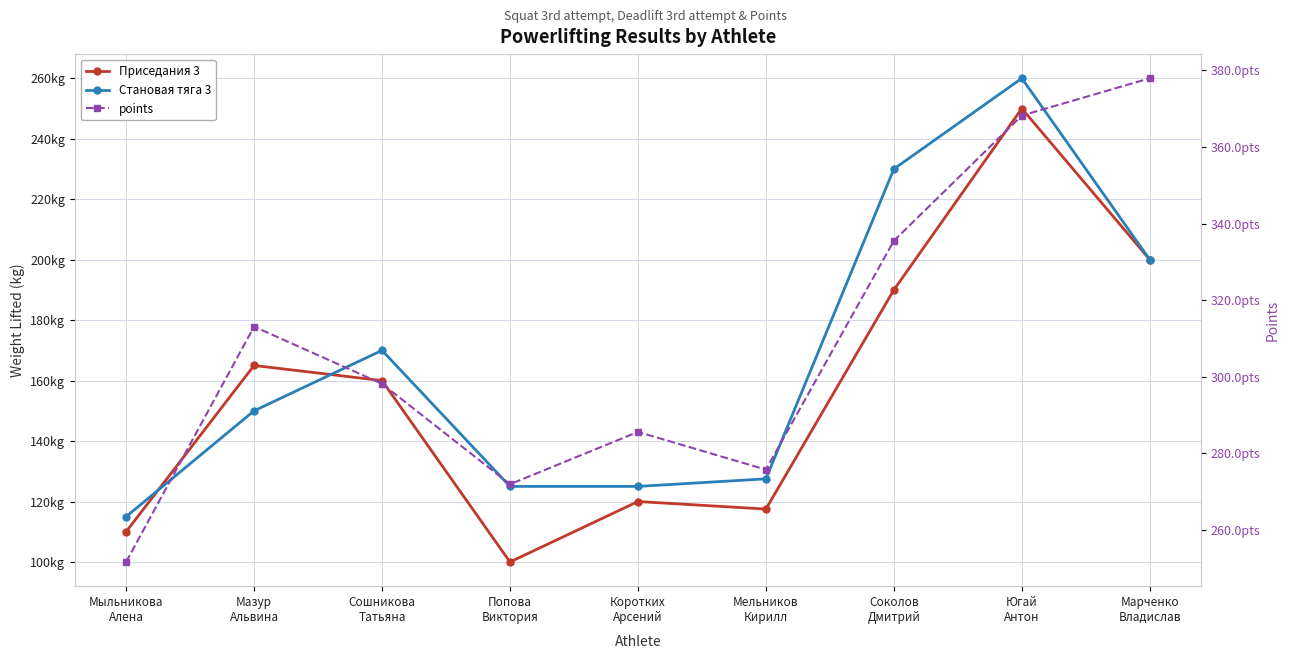

Reading left to right, what are all the values shown in this chart?

Приседания 3: Мыльникова
Алена=110.0	Мазур
Альвина=165.0	Сошникова
Татьяна=160.0	Попова
Виктория=100.0	Коротких
Арсений=120.0	Мельников
Кирилл=117.5	Соколов
Дмитрий=190.0	Югай
Антон=250.0	Марченко
Владислав=200.0
Становая тяга 3: Мыльникова
Алена=115.0	Мазур
Альвина=150.0	Сошникова
Татьяна=170.0	Попова
Виктория=125.0	Коротких
Арсений=125.0	Мельников
Кирилл=127.5	Соколов
Дмитрий=230.0	Югай
Антон=260.0	Марченко
Владислав=200.0
points: Мыльникова
Алена=251.6	Мазур
Альвина=313.1	Сошникова
Татьяна=298.2	Попова
Виктория=271.9	Коротких
Арсений=285.6	Мельников
Кирилл=275.7	Соколов
Дмитрий=335.5	Югай
Антон=368.2	Марченко
Владислав=377.9